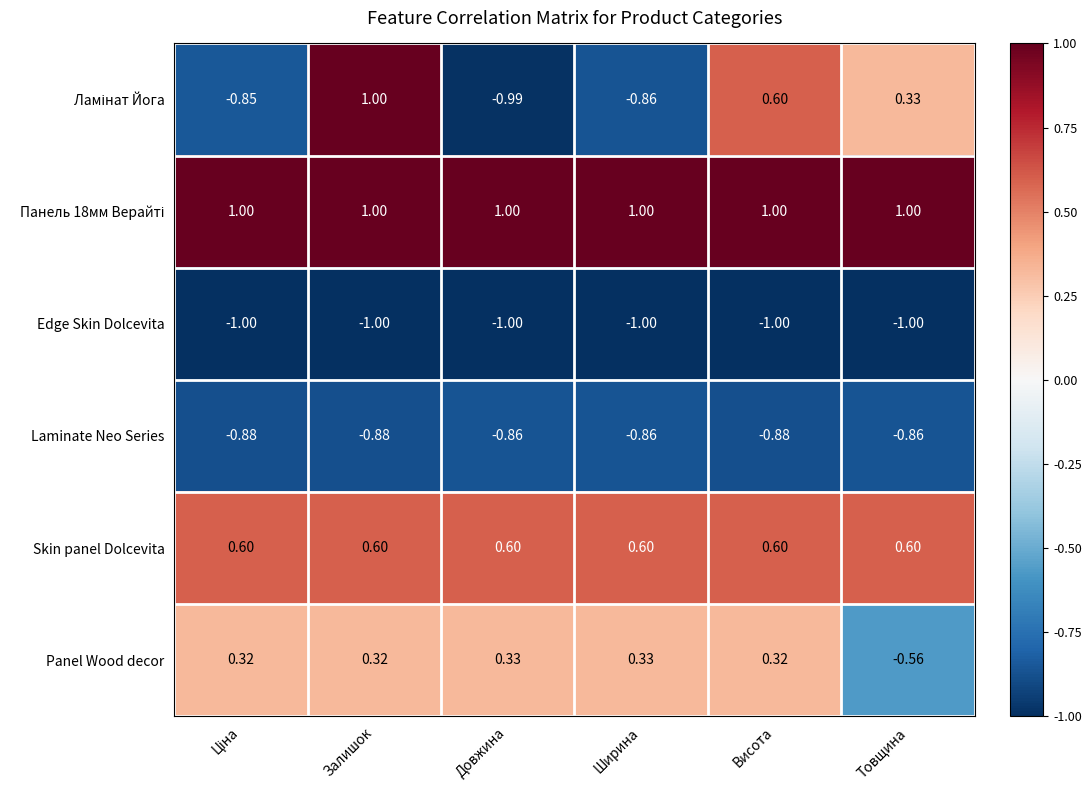

At how many categories does at least one series exceed 0?

6